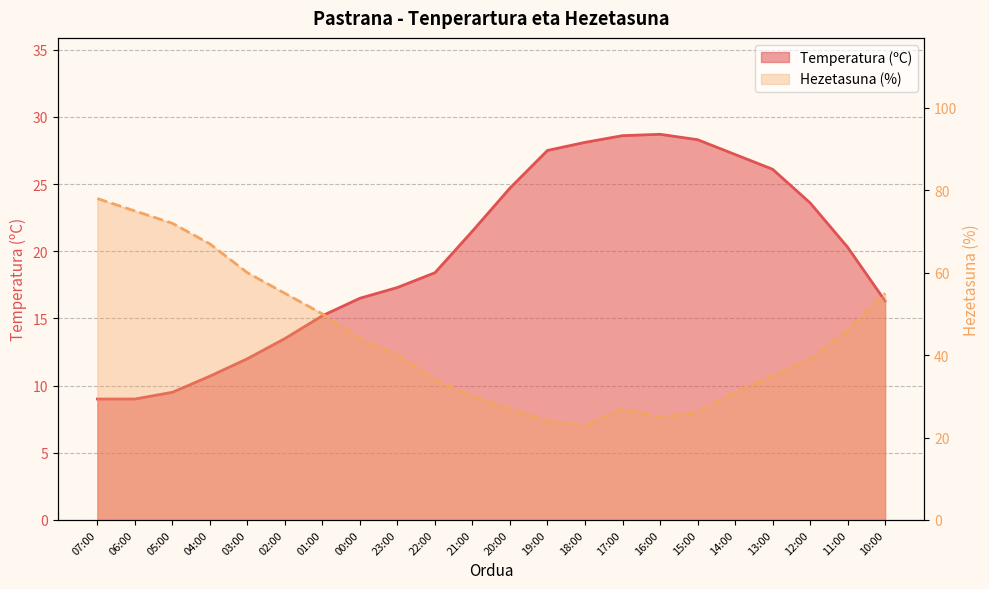

What is the difference between the maximum and minimum values in the Temperatura (ºC) series?

19.7